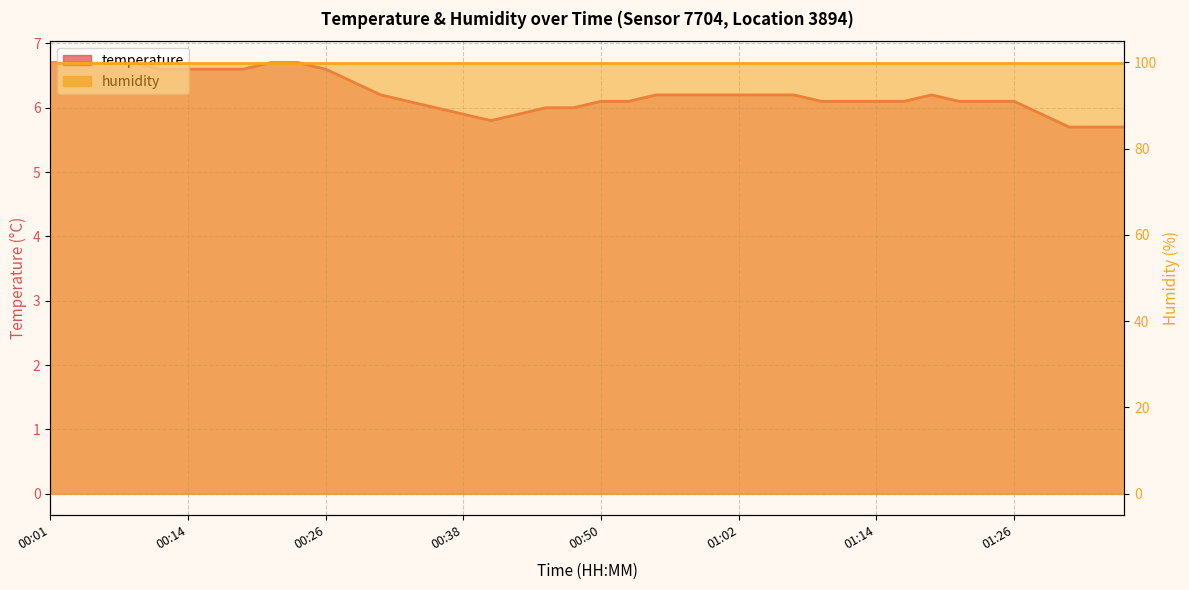

List the labels in order of value, largest first.

00:01, 00:04, 00:06, 00:09, 00:21, 00:23, 00:11, 00:14, 00:16, 00:18, 00:26, 00:28, 00:31, 00:55, 00:57, 01:00, 01:02, 01:05, 01:07, 01:19, 00:33, 00:50, 00:52, 01:09, 01:12, 01:14, 01:17, 01:22, 01:24, 01:26, 00:35, 00:45, 00:48, 00:38, 00:43, 01:29, 00:40, 01:31, 01:34, 01:36